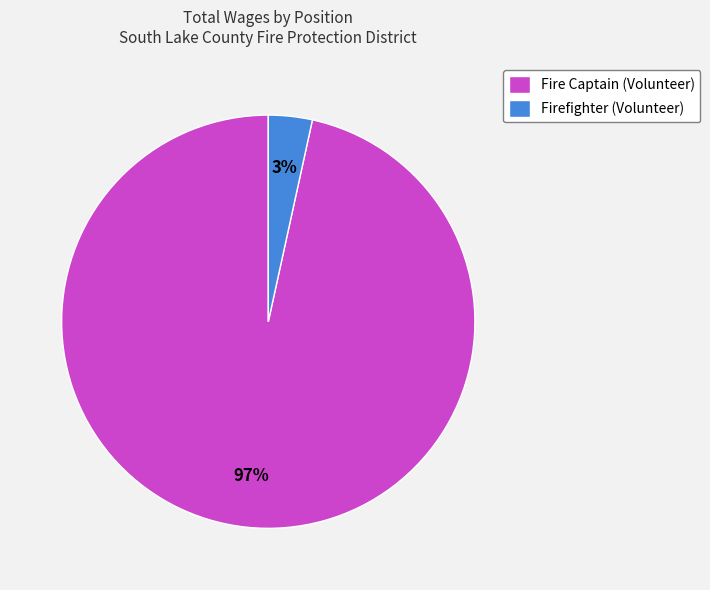

True or false: Firefighter (Volunteer) accounts for 3% of the total.

True